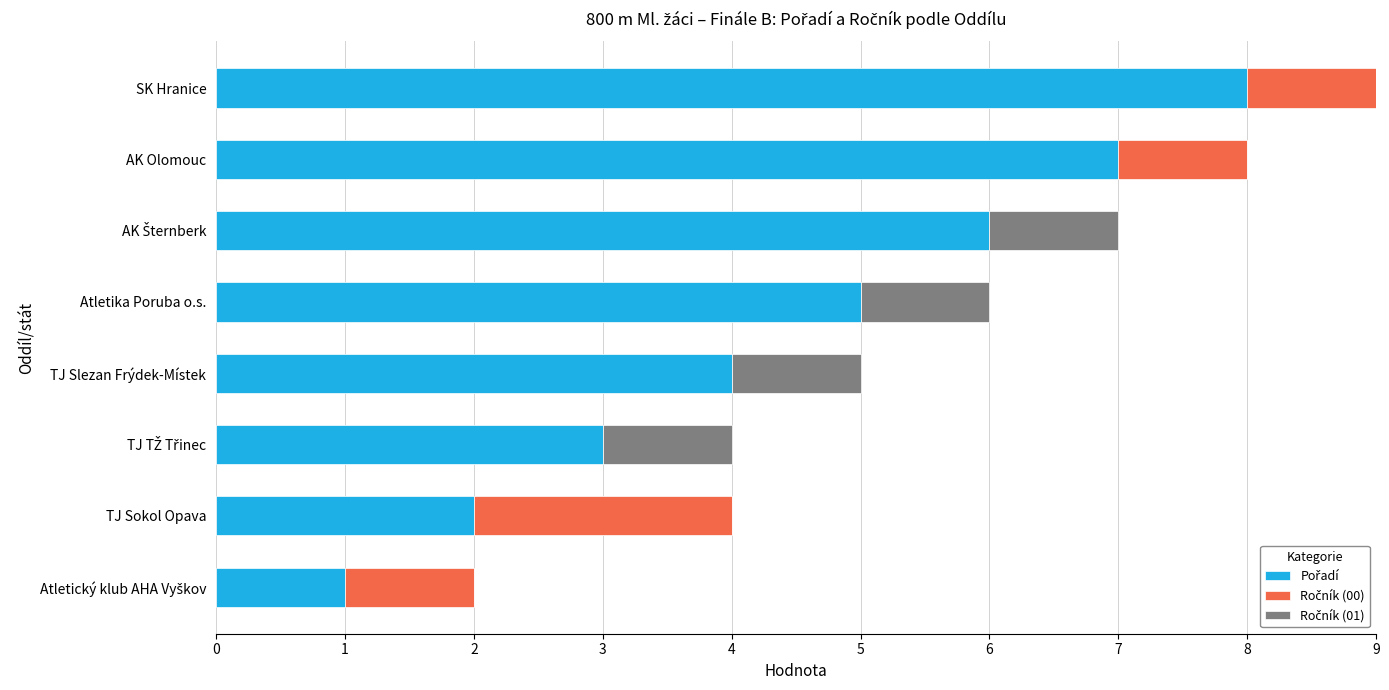

At which category is the sum across all series the highest?

SK Hranice